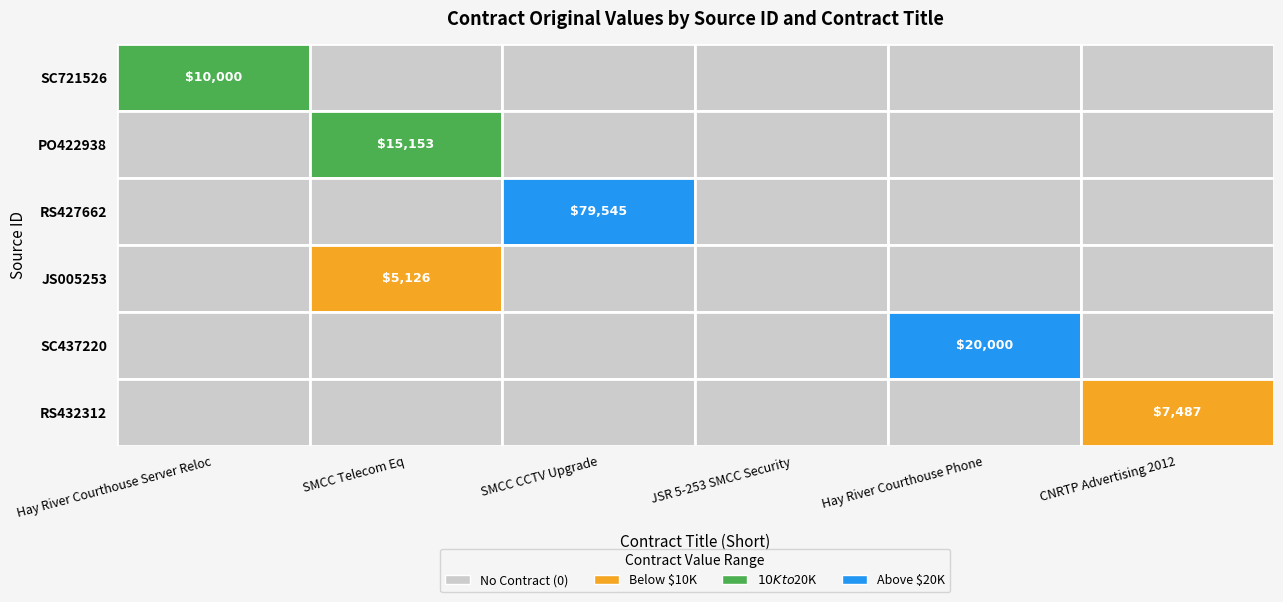

How many categories are shown in the chart?

6